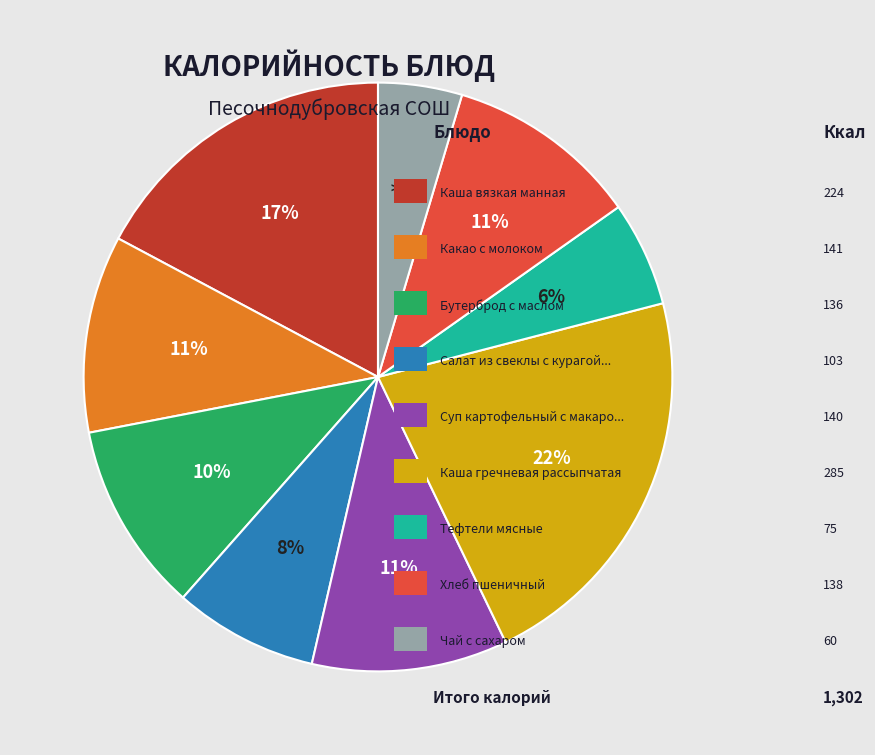

Which category has the biggest portion of the pie?

Каша гречневая рассыпчатая